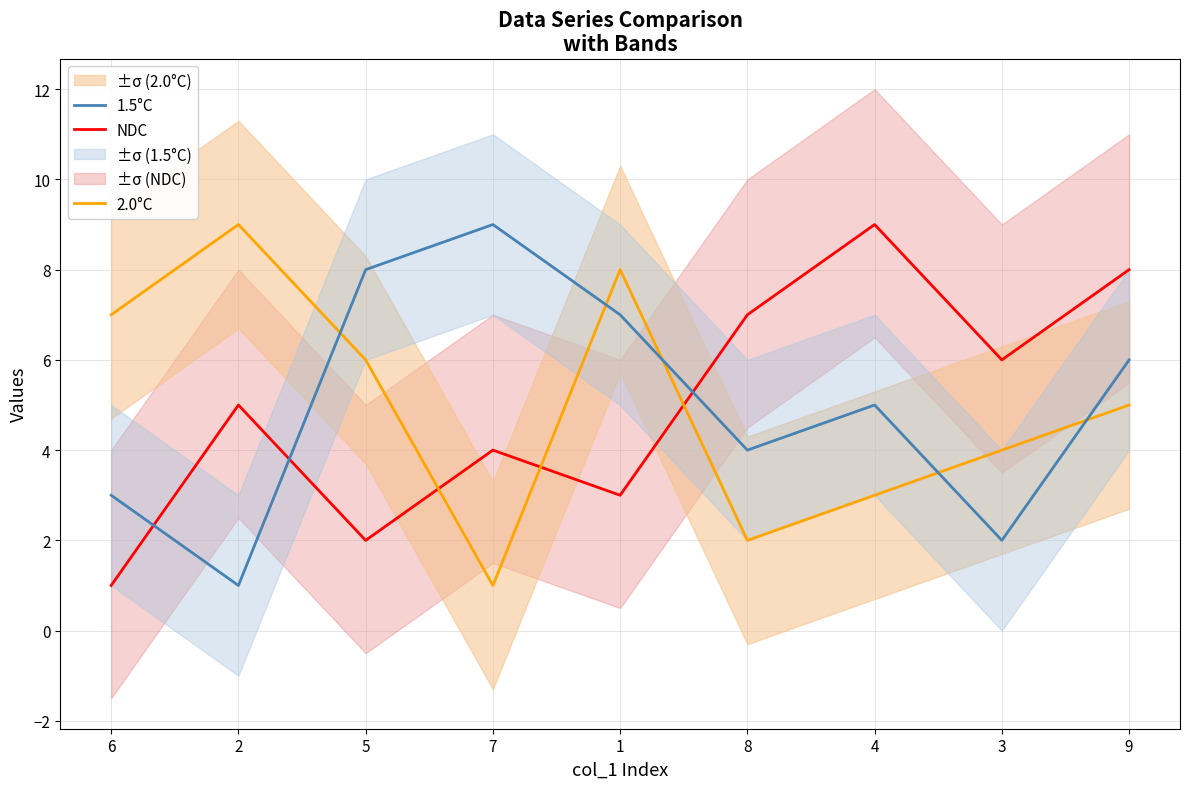

What is the difference between the highest and lowest values at 6?

6